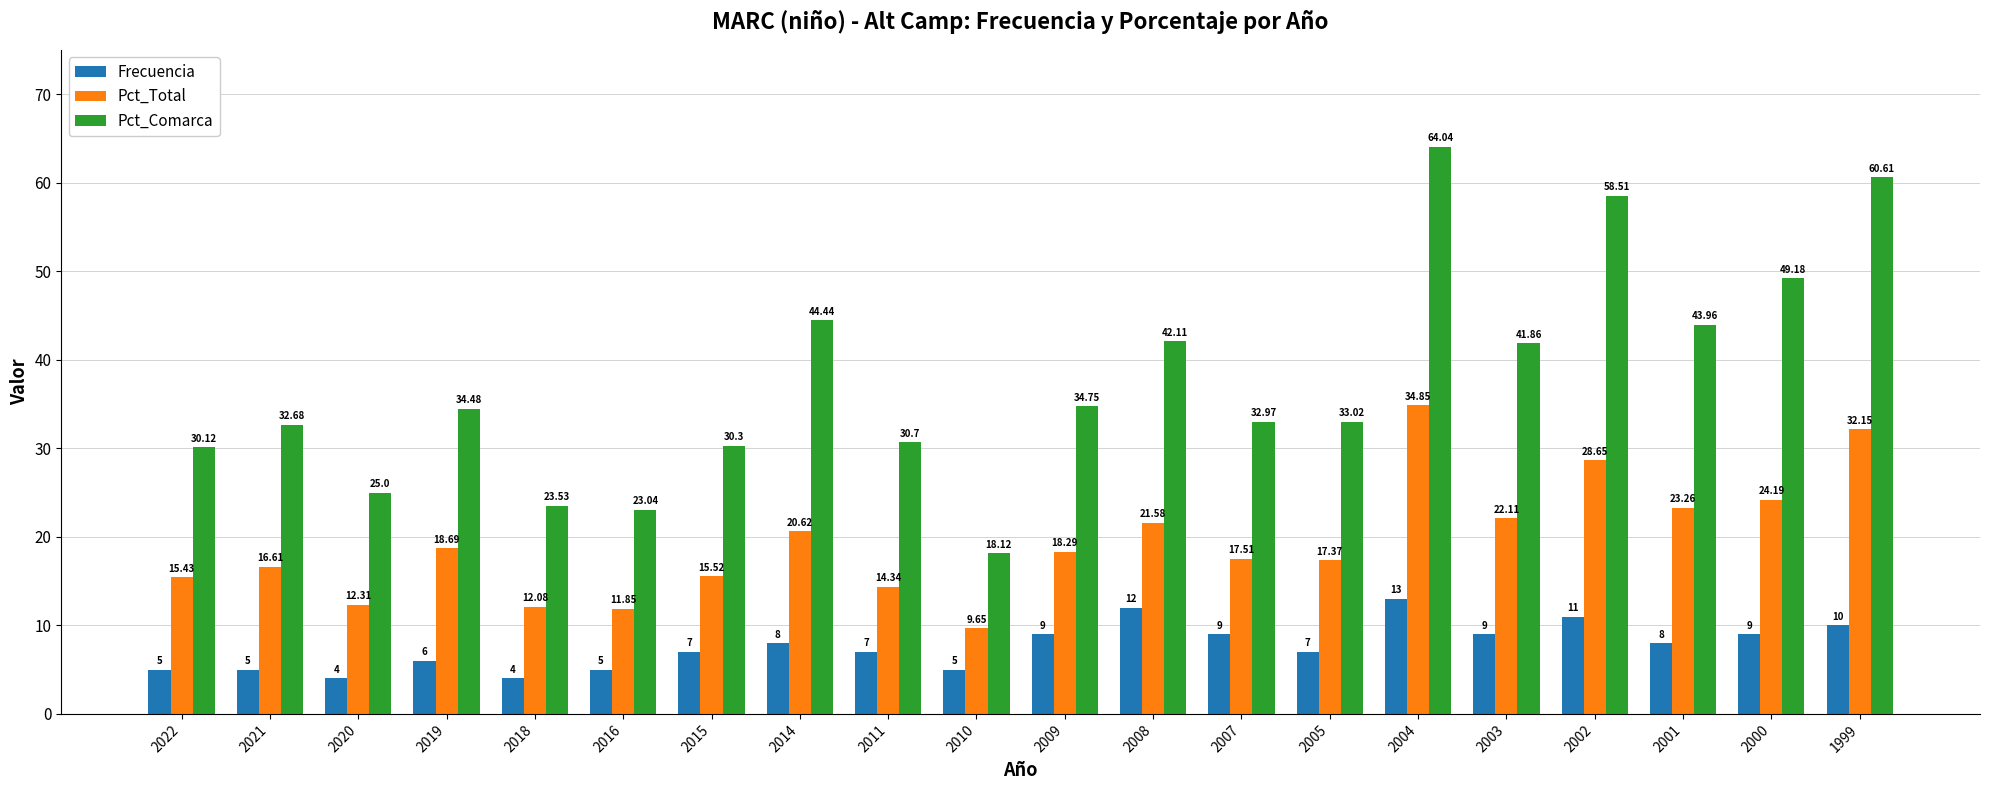

At which category does the chart reach its peak across all series?

2004